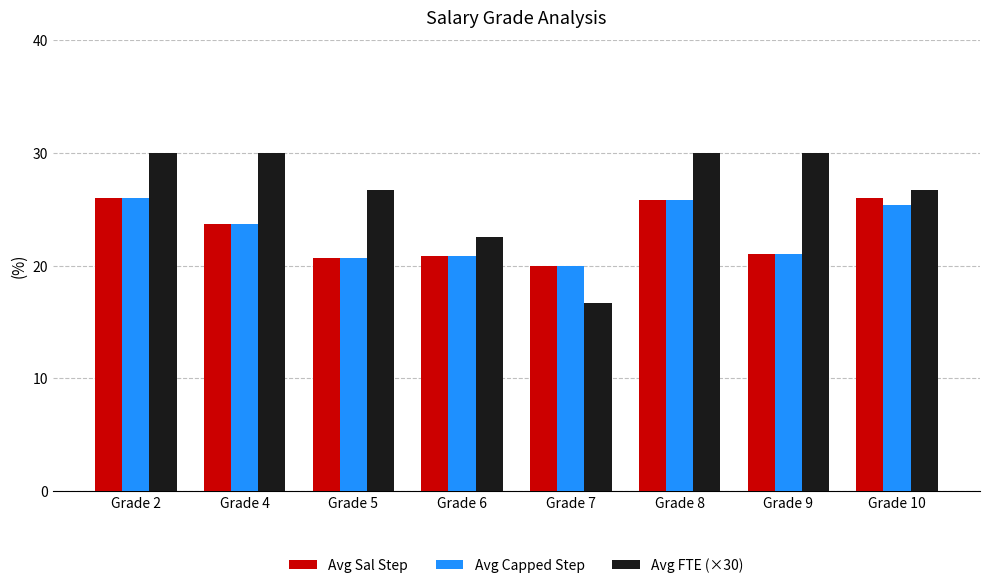

True or false: Avg Sal Step has a value of 7.1 at Grade 6.

False